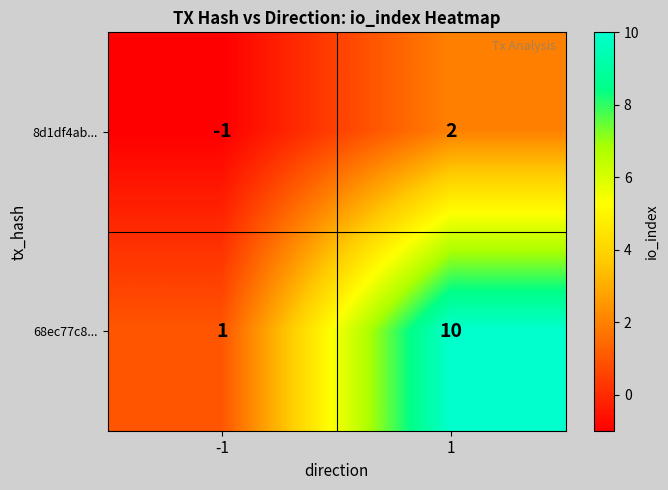

True or false: 68ec77c8... has a value of 1 at -1.

True